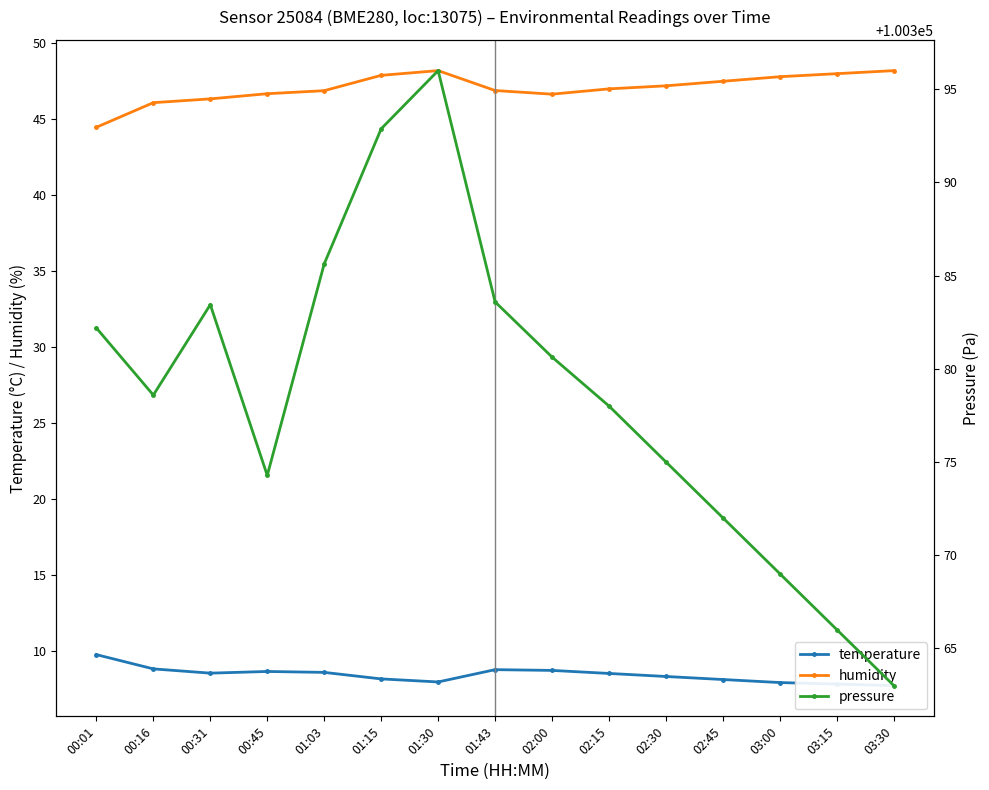

True or false: humidity has more than 0 interior local peaks.

True